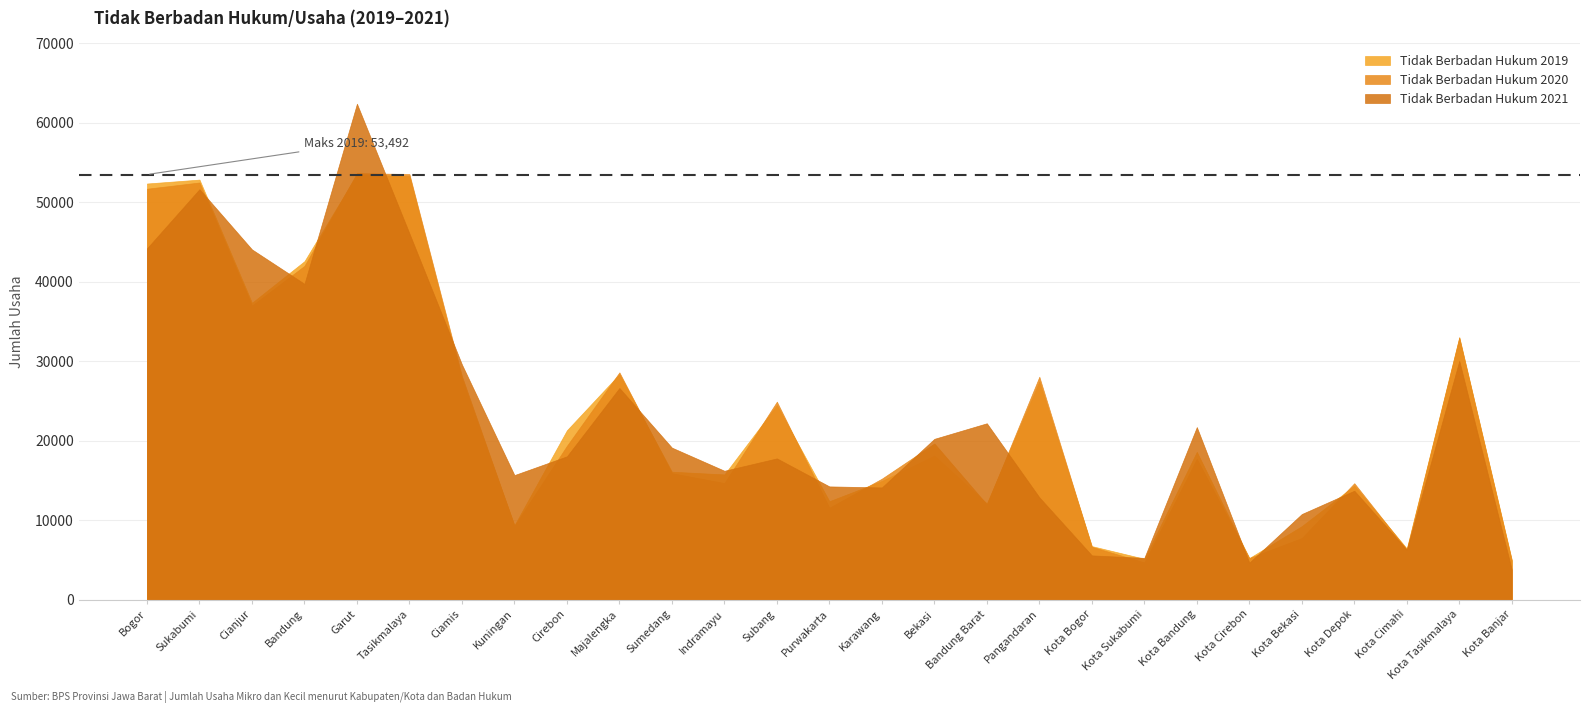

In Tidak Berbadan Hukum 2019, how many points are lower than both neighbors (excluding endpoints)?

8